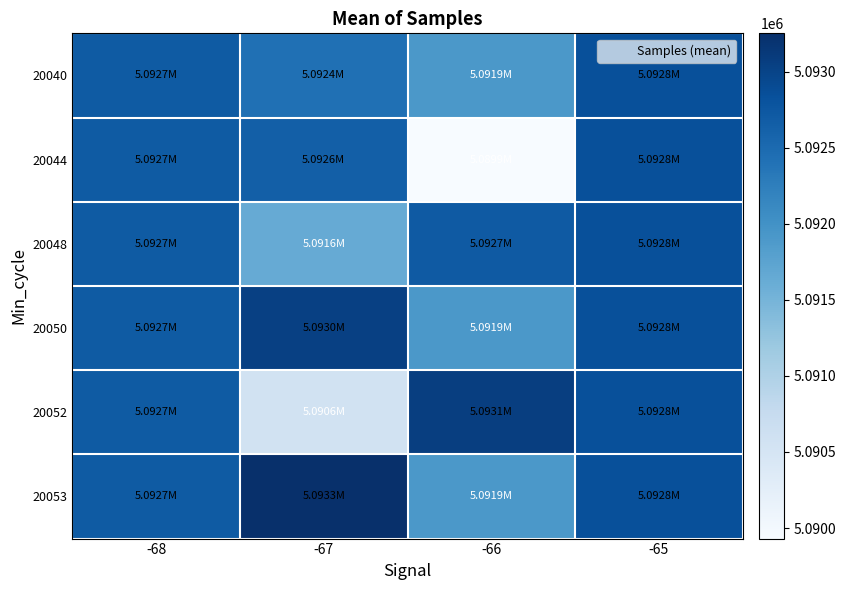

What is the greatest value displayed?

5093251.0